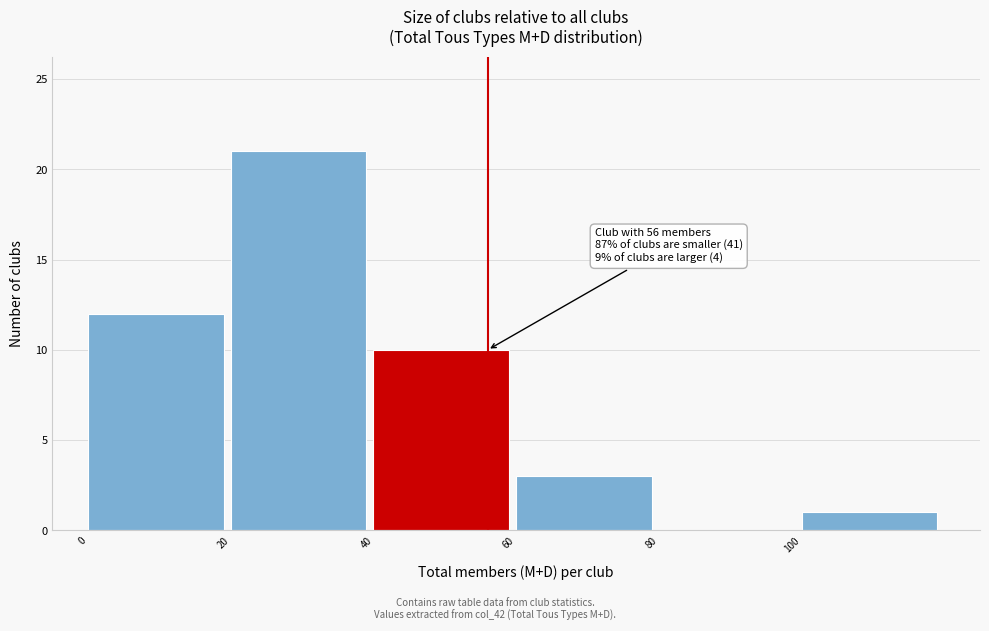

Which range on the x-axis has the tallest bar?

20 to 40